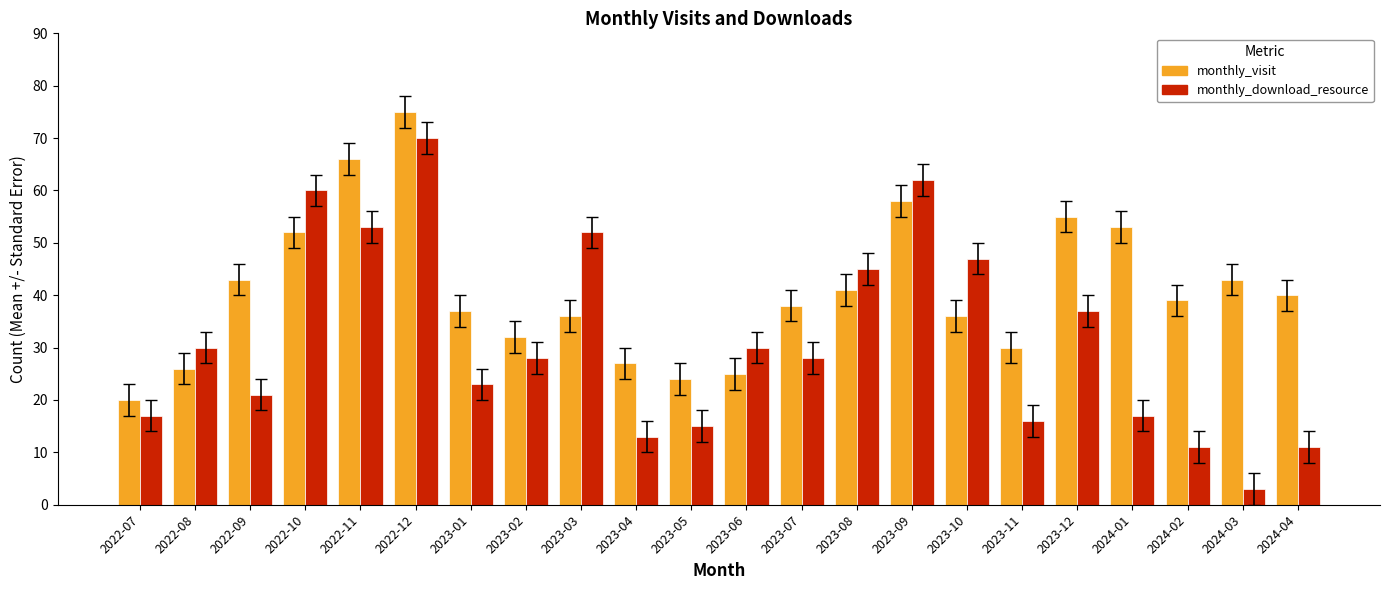

The monthly_visit series shows 64 at 2022-09. True or false?

False